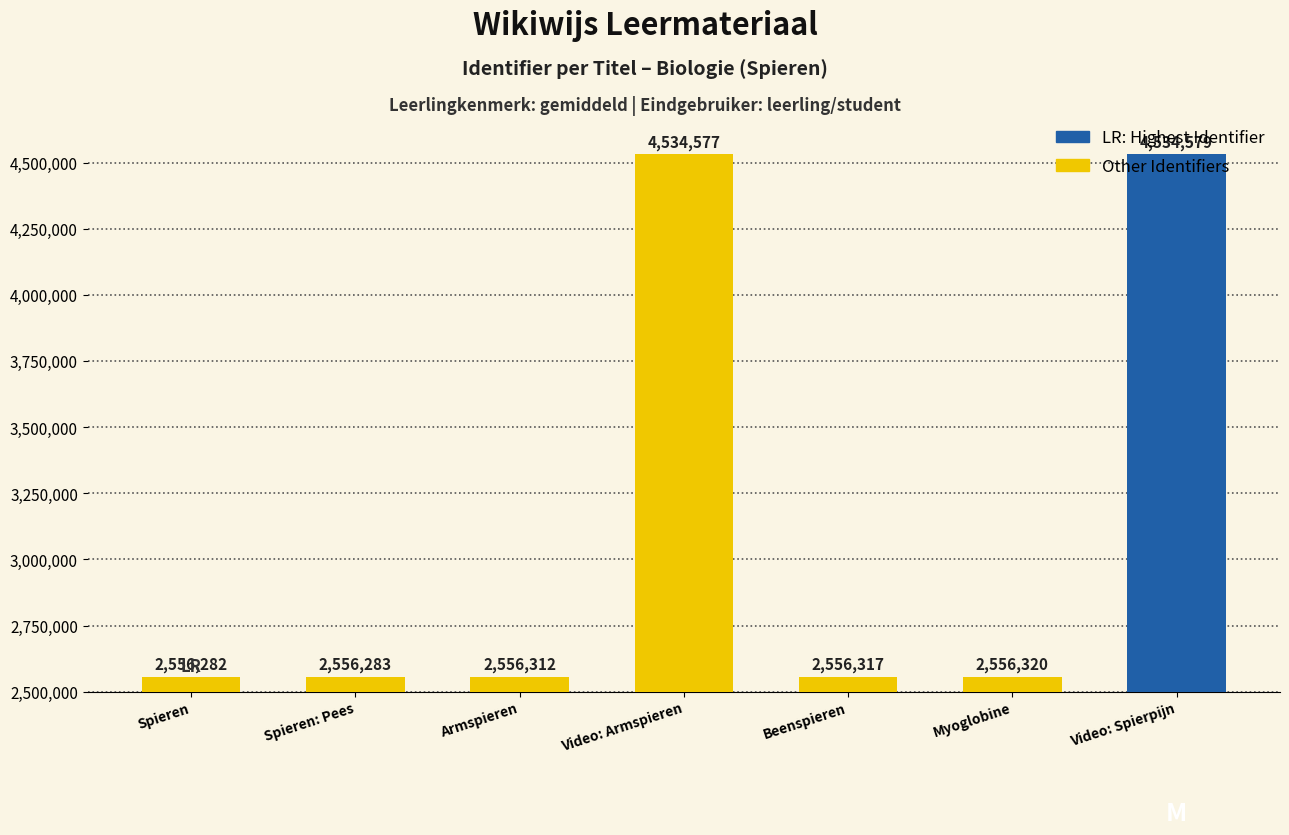

Which has a higher value, Myoglobine or Beenspieren?

Myoglobine